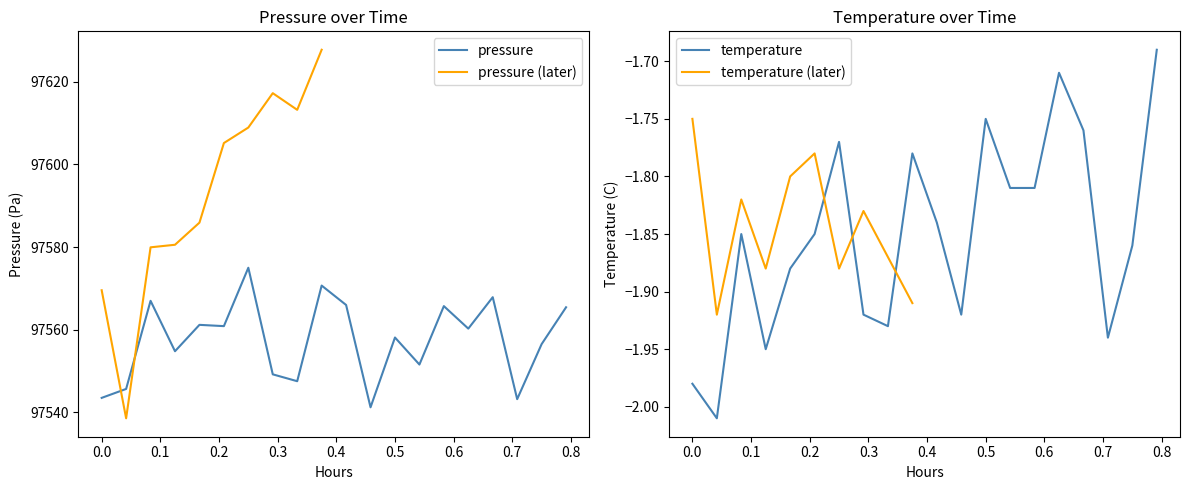

What is the total value across all series at 0.0?

97541.6